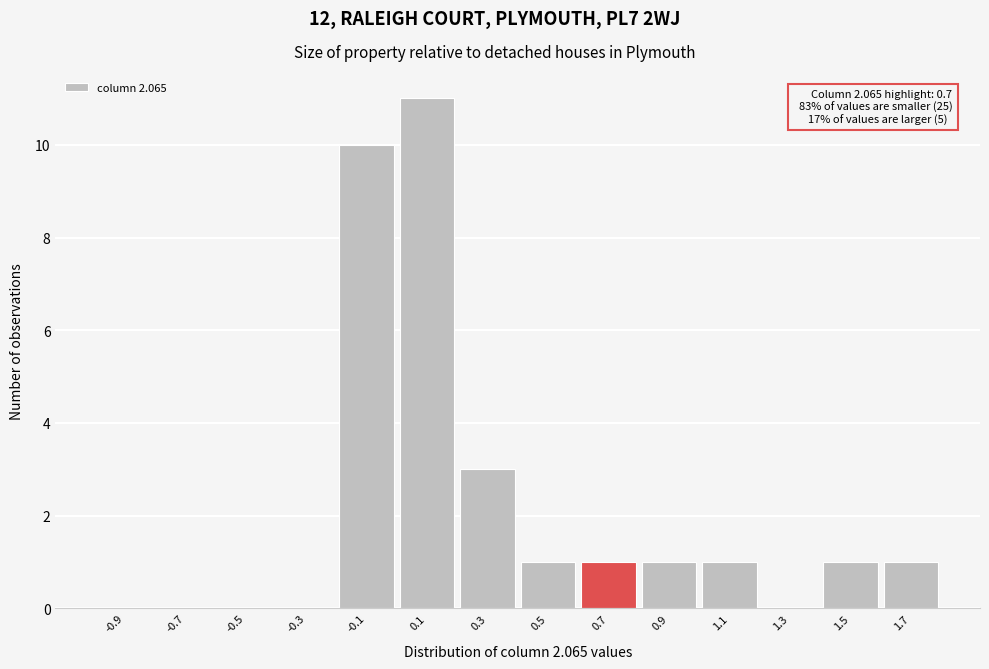

Which range on the x-axis has the tallest bar?

0.0 to 0.2